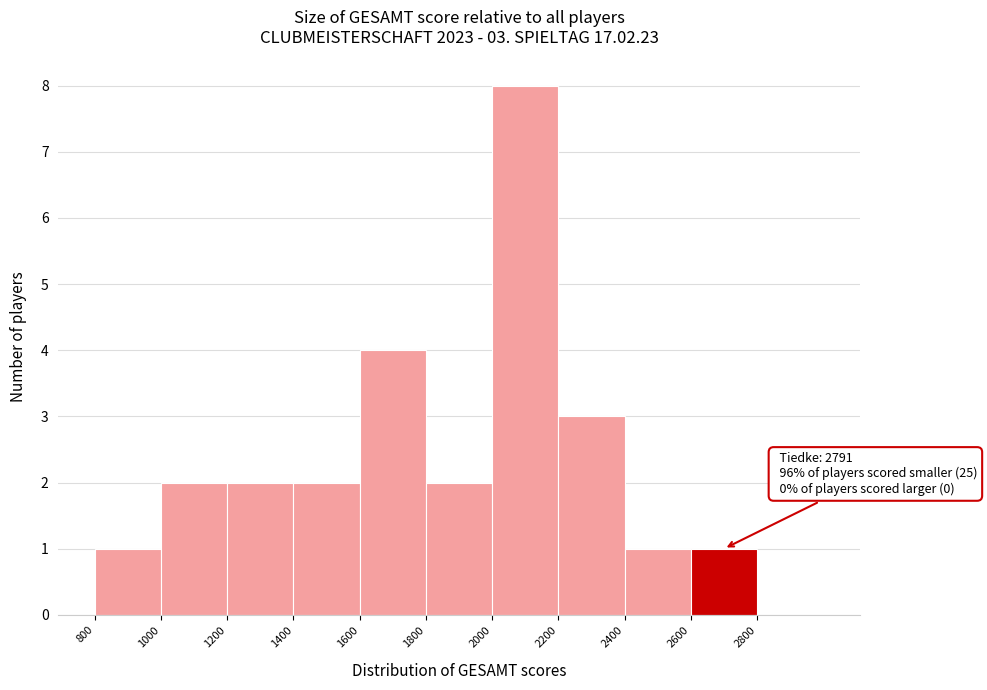

Over which range of the x-axis is the bar tallest?

2000 to 2200